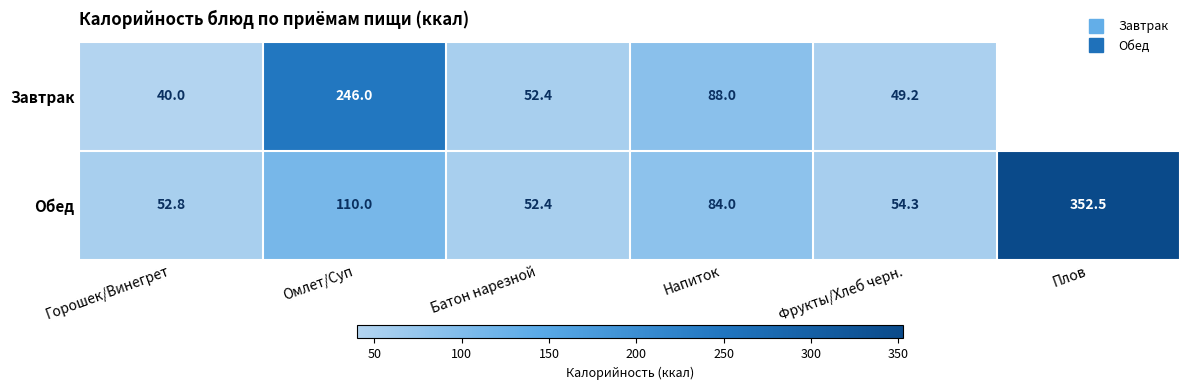

Where is Завтрак nearest to the value 143?

Напиток